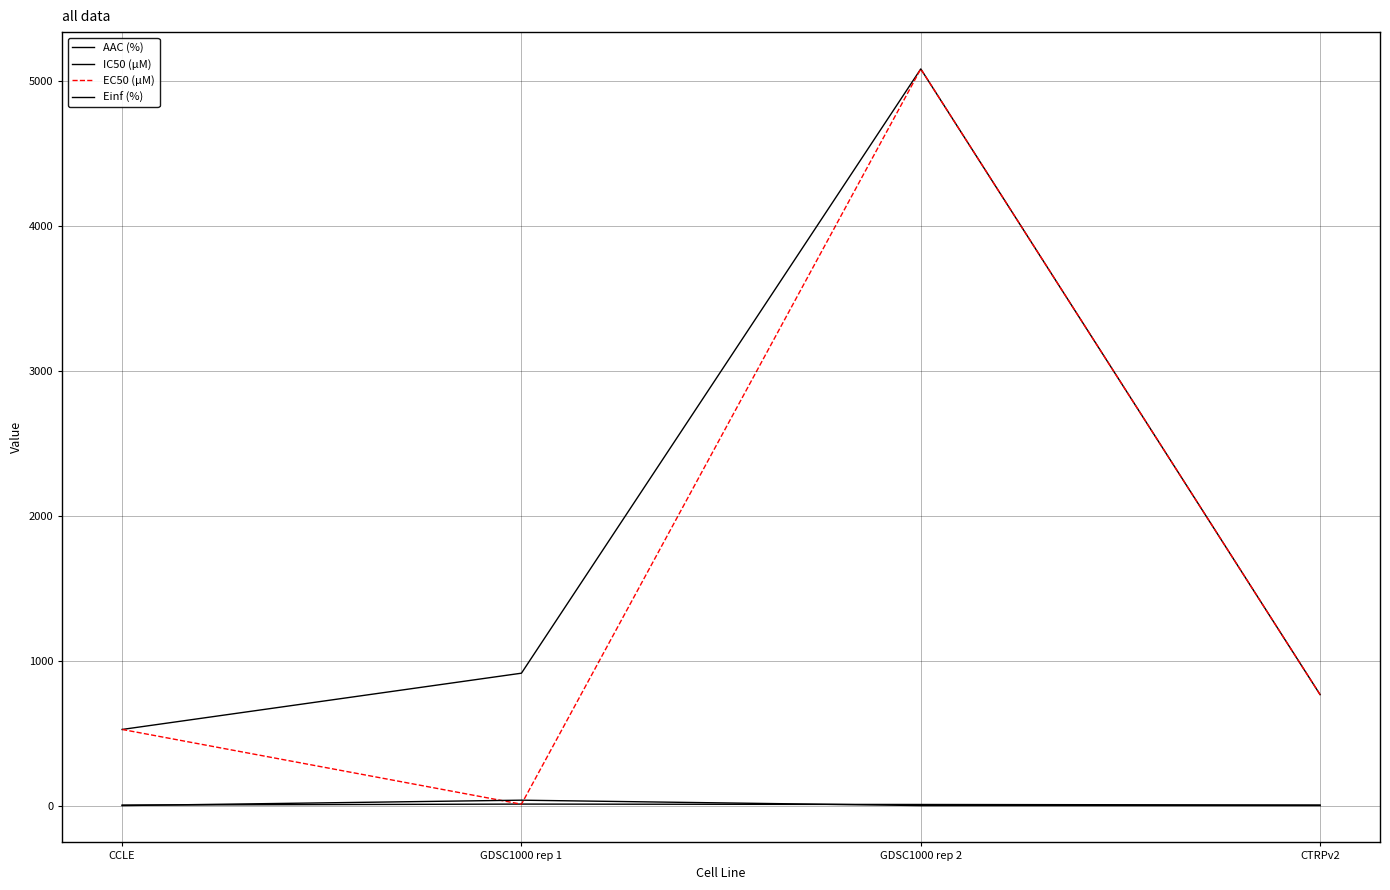

True or false: EC50 (µM) and IC50 (µM) cross at least once.

False